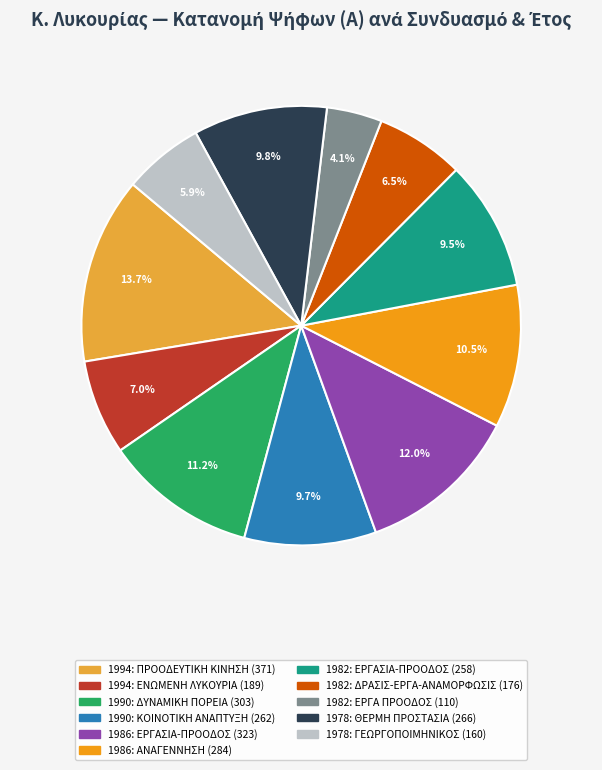

To the nearest percent, what is the difference between the 1982: ΕΡΓΑ ΠΡΟΟΔΟΣ and 1994: ΠΡΟΟΔΕΥΤΙΚΗ ΚΙΝΗΣΗ slice percentages?

10%